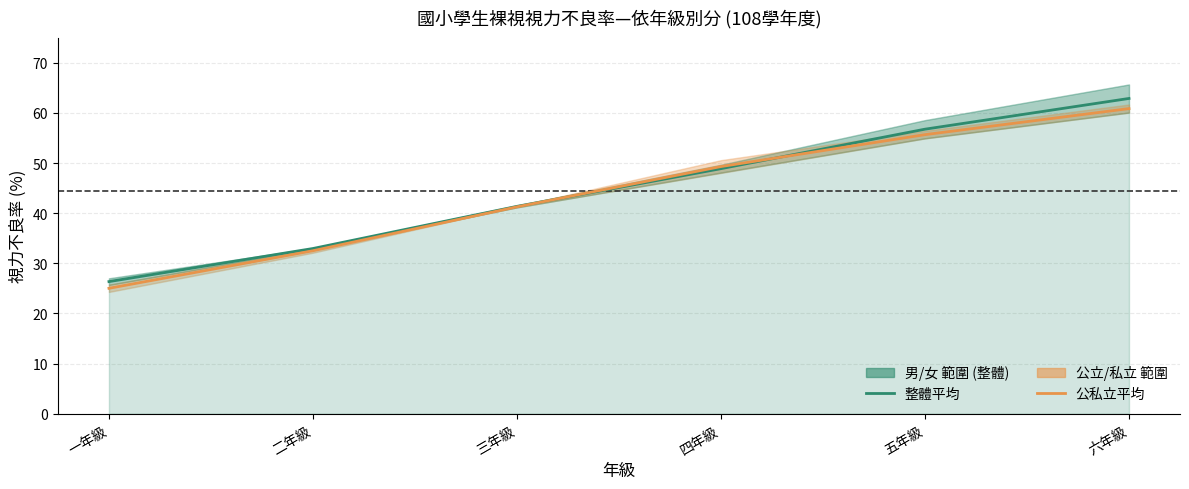

What is the sum of the 公私立平均 視力不良率 values at 三年級 and 二年級?

73.8